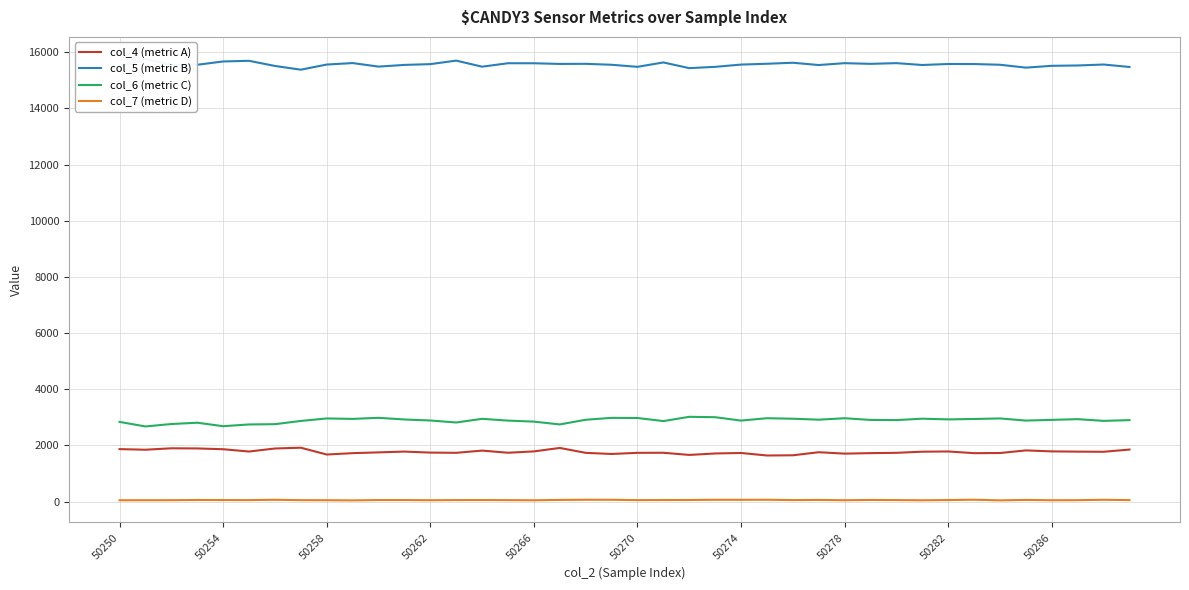

Reading left to right, extract all data points from this chart.

col_4 (metric A): 1866	1844	1895	1890	1862	1780	1888	1916	1673	1722	1750	1778	1742	1734	1813	1737	1784	1908	1733	1693	1733	1736	1659	1711	1728	1639	1646	1755	1705	1723	1734	1774	1782	1722	1727	1820	1785	1776	1771	1850
col_5 (metric B): 15467	15758	15549	15551	15669	15692	15509	15376	15559	15612	15486	15546	15574	15699	15483	15606	15605	15581	15585	15551	15478	15634	15431	15477	15558	15587	15623	15542	15608	15584	15609	15543	15579	15577	15552	15449	15514	15526	15560	15473
col_6 (metric C): 2835	2673	2759	2806	2682	2744	2754	2869	2958	2942	2980	2921	2885	2814	2944	2881	2845	2745	2911	2979	2974	2864	3016	3002	2882	2966	2948	2914	2965	2905	2899	2949	2924	2939	2958	2882	2907	2932	2872	2898
col_7 (metric D): 45	46	47	54	52	50	62	48	46	40	52	52	46	51	52	49	44	57	63	62	50	53	54	62	61	63	51	56	46	55	51	44	52	64	41	57	45	48	62	50